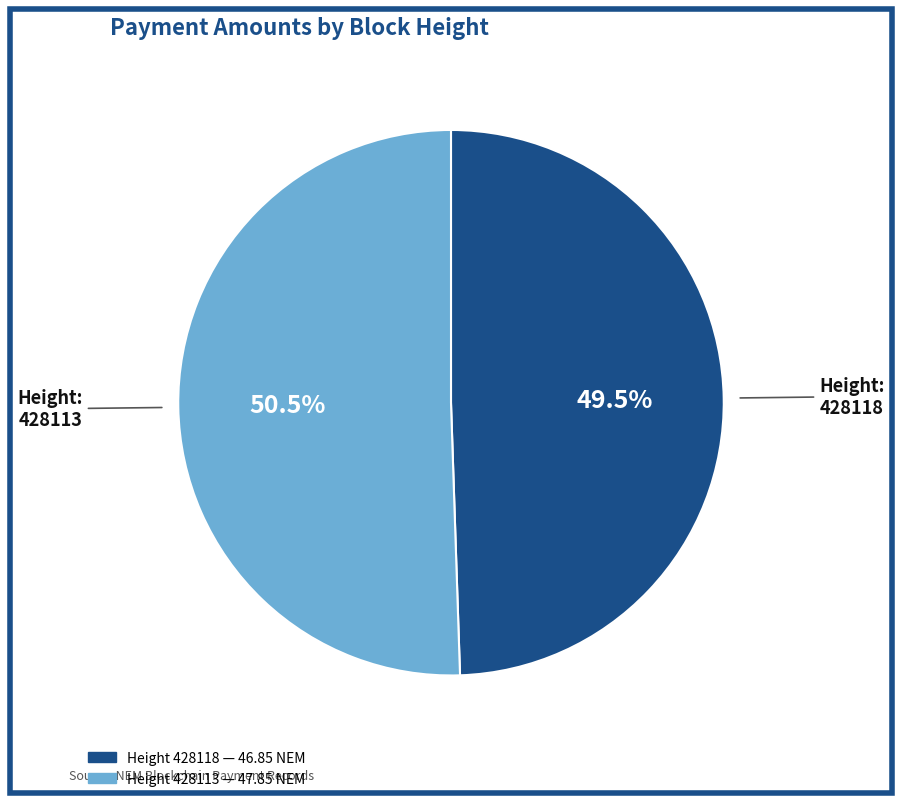

How many segments does this pie chart have?

2